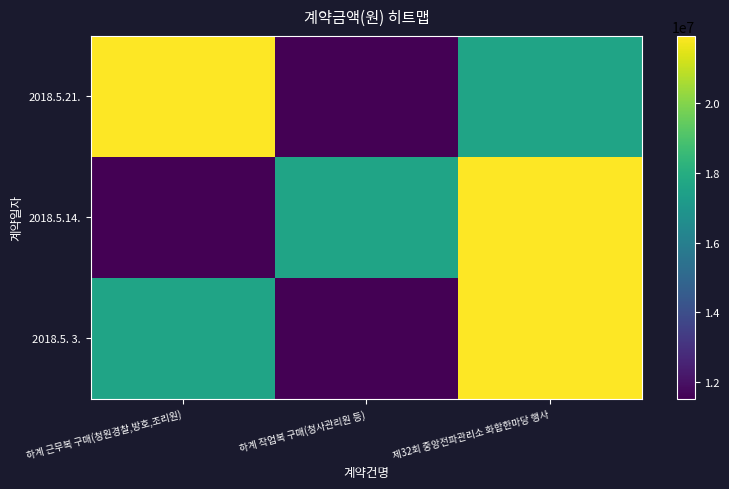

Reading left to right, list all the values displayed in this chart.

2018.5. 3.: 하계 근무복 구매(청원경찰,방호,조리원)=17614300	하계 작업복 구매(청사관리원 등)=11520000	제32회 중앙전파관리소 화합한마당 행사=21931000
2018.5.14.: 하계 근무복 구매(청원경찰,방호,조리원)=11520000	하계 작업복 구매(청사관리원 등)=17614300	제32회 중앙전파관리소 화합한마당 행사=21931000
2018.5.21.: 하계 근무복 구매(청원경찰,방호,조리원)=21931000	하계 작업복 구매(청사관리원 등)=11520000	제32회 중앙전파관리소 화합한마당 행사=17614300